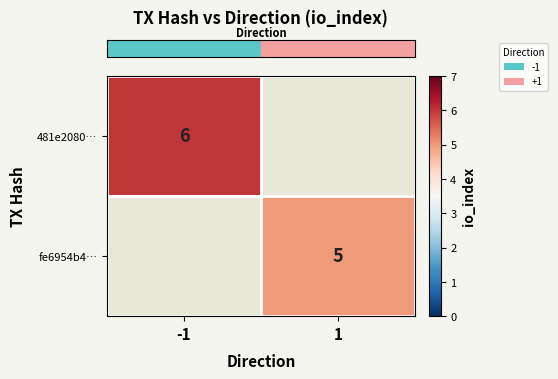

How many series are shown in this chart?

2